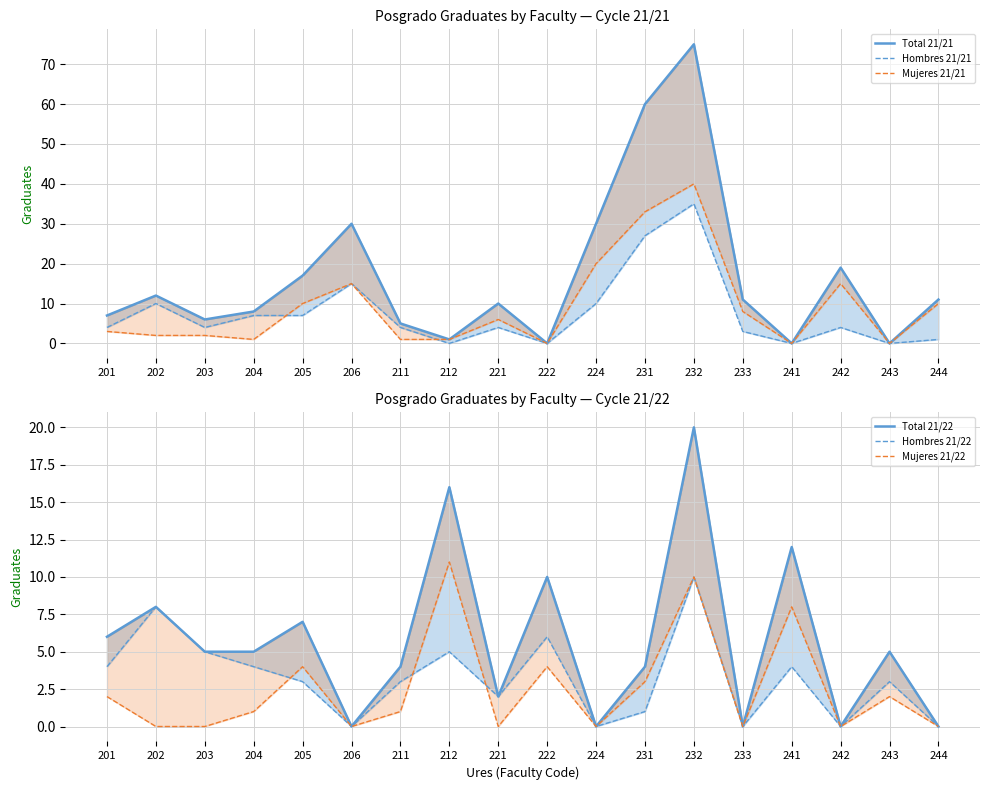

What is the value of the Total 21/21 point at the 6th from the left?

30